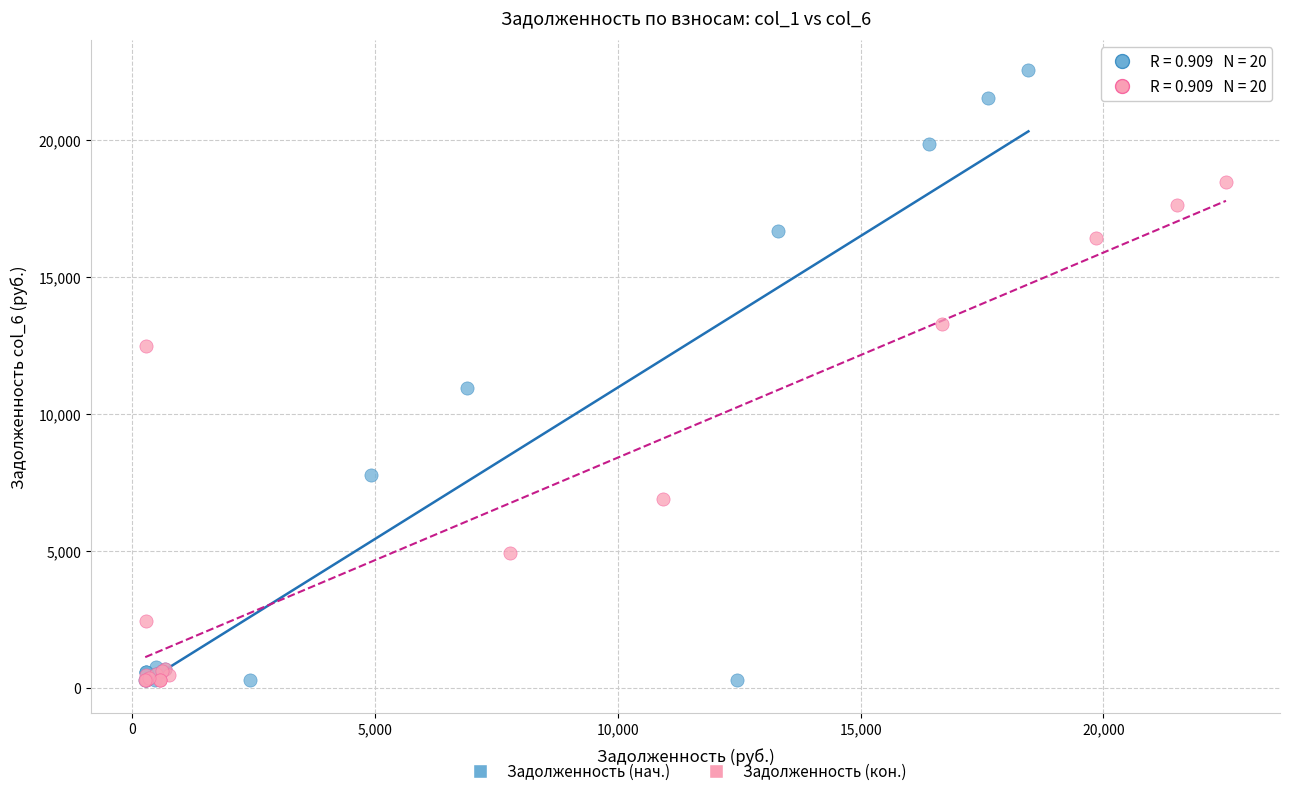

Which series contains the highest Y value?

Задолженность (нач.)